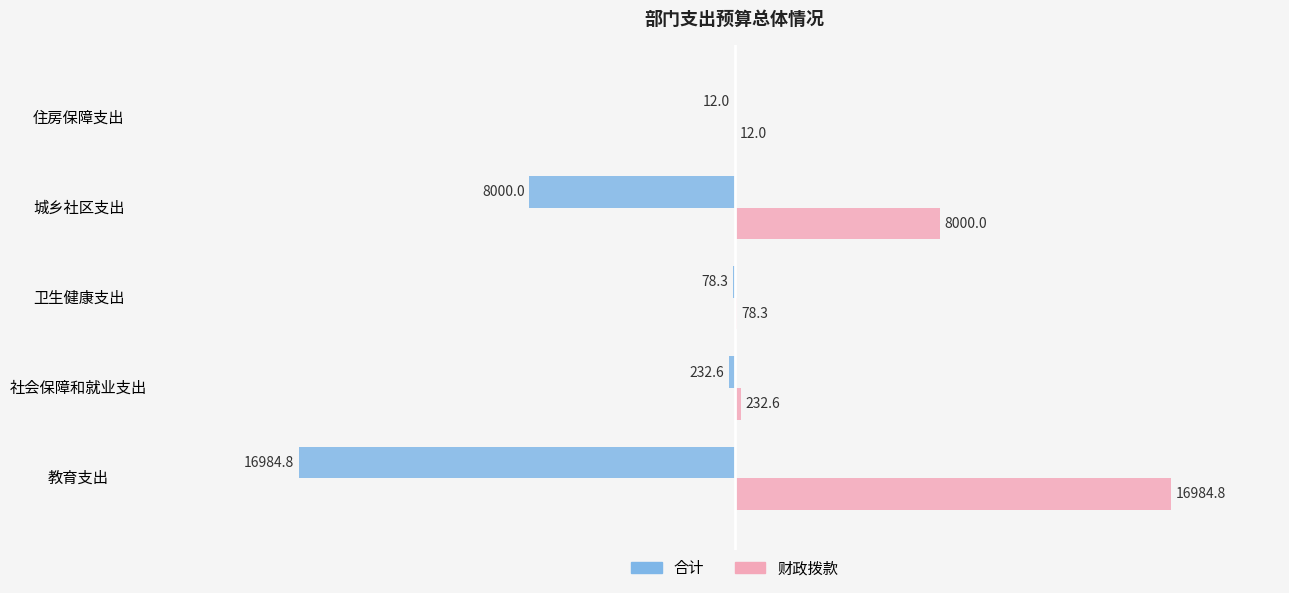

Which series has the largest total across all categories?

财政拨款